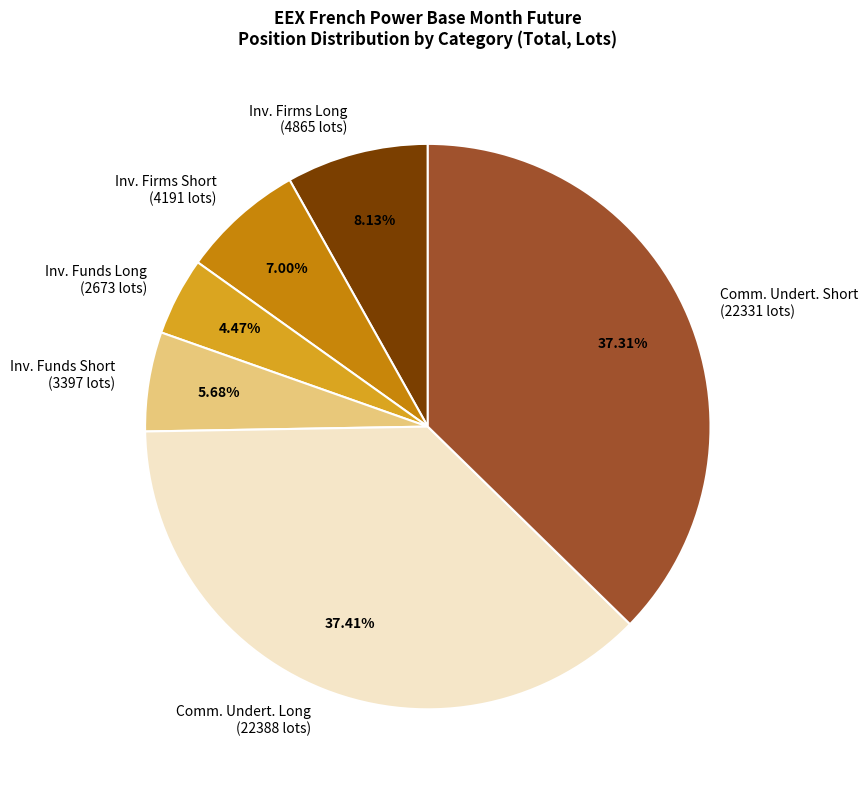

What is the smallest slice in the pie chart?

Investment Funds (Long)